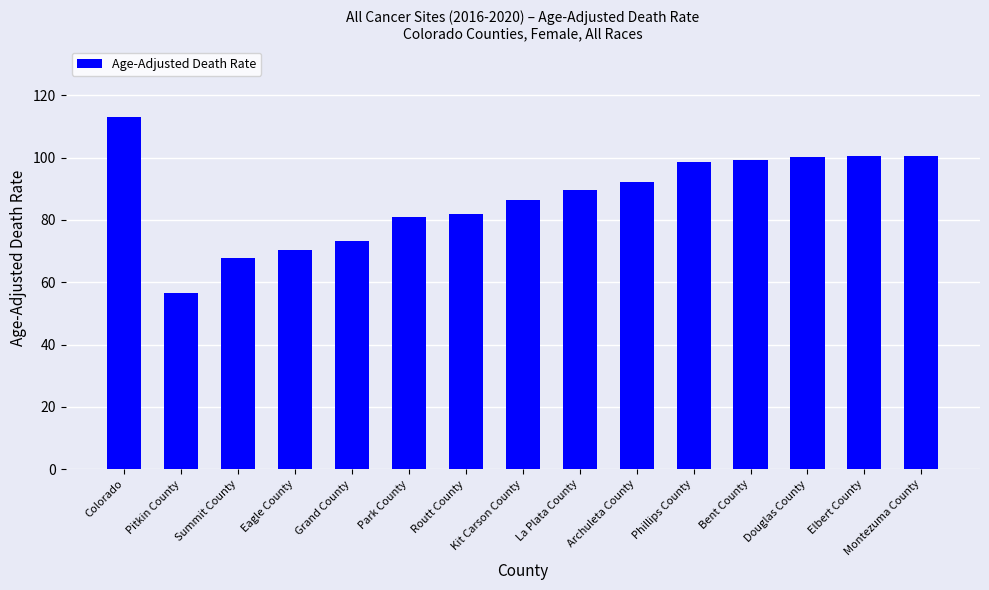

The chart shows a value of 81.9 at Routt County. True or false?

True